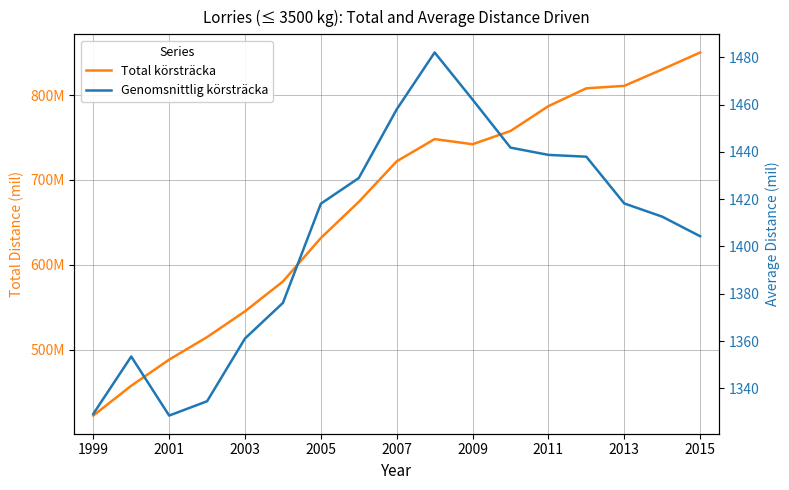

Count the number of data series in this chart.

2